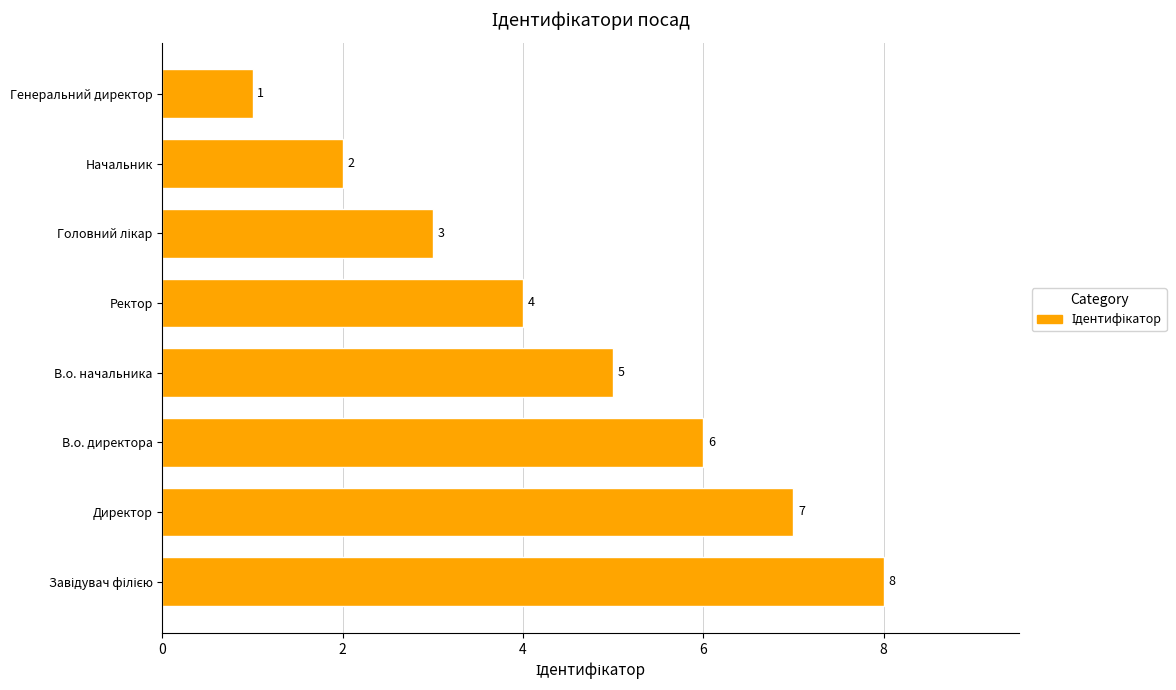

How many series are shown in this chart?

1